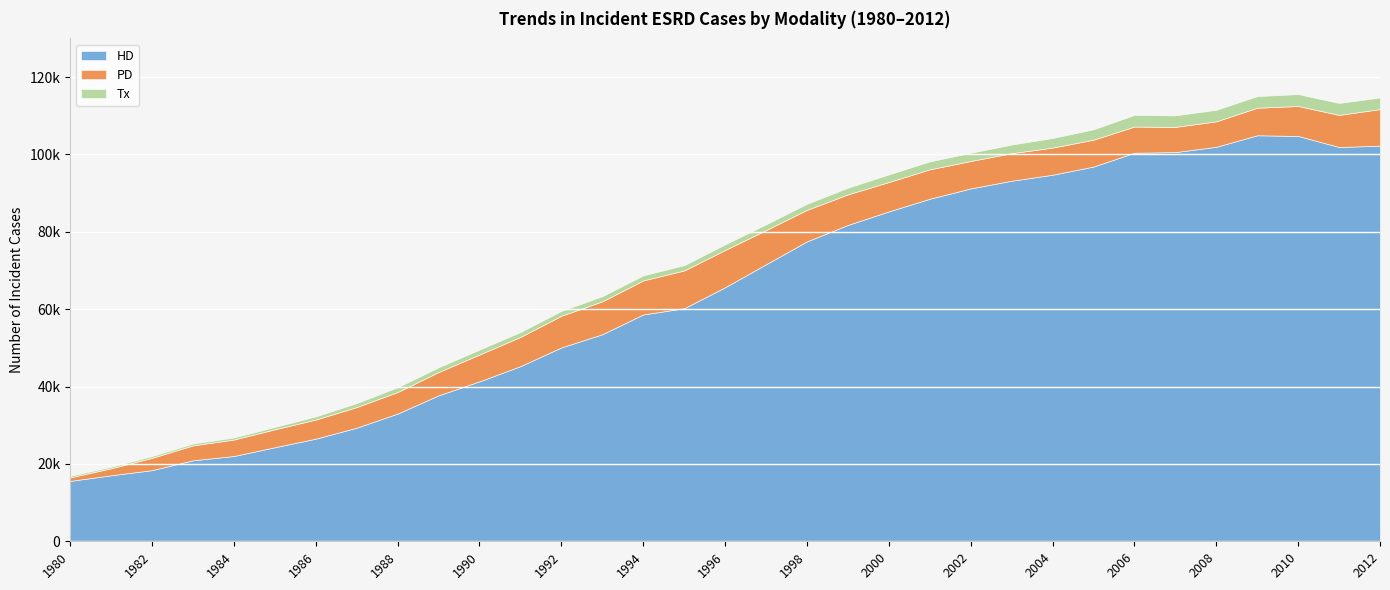

At which label is PD closest to 5343?

1987